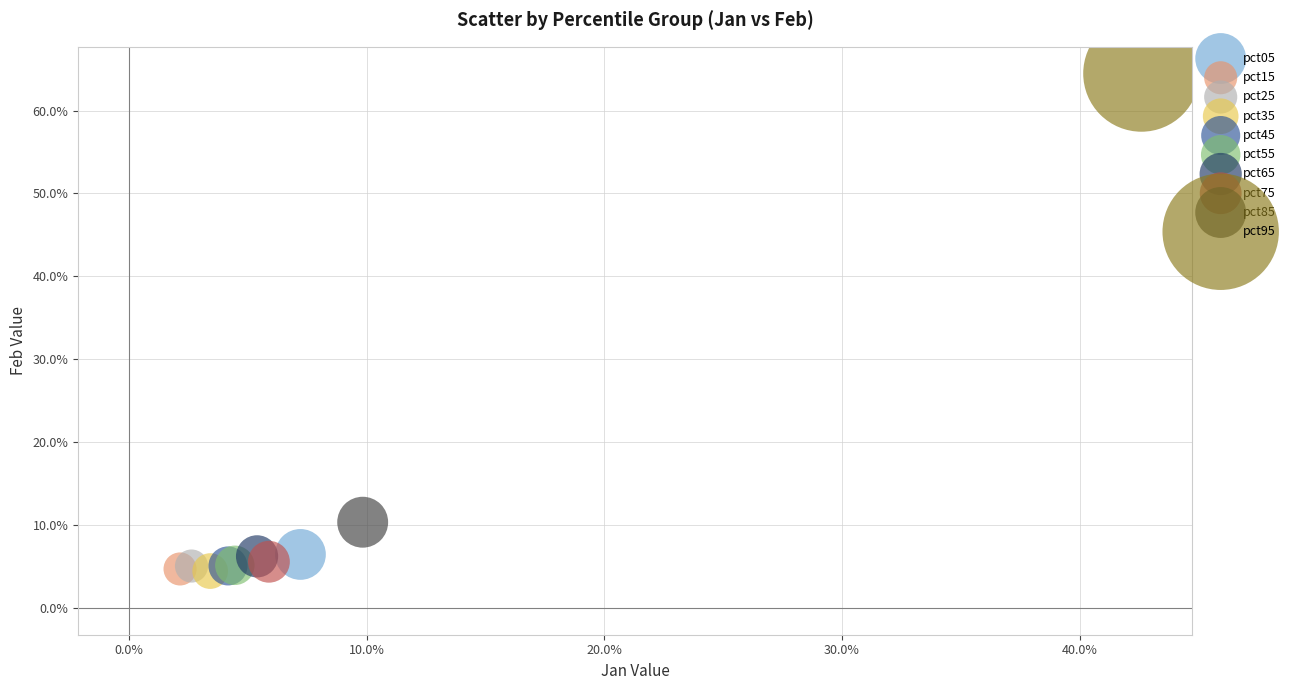

What are all the series names shown in the legend?

pct05, pct15, pct25, pct35, pct45, pct55, pct65, pct75, pct85, pct95